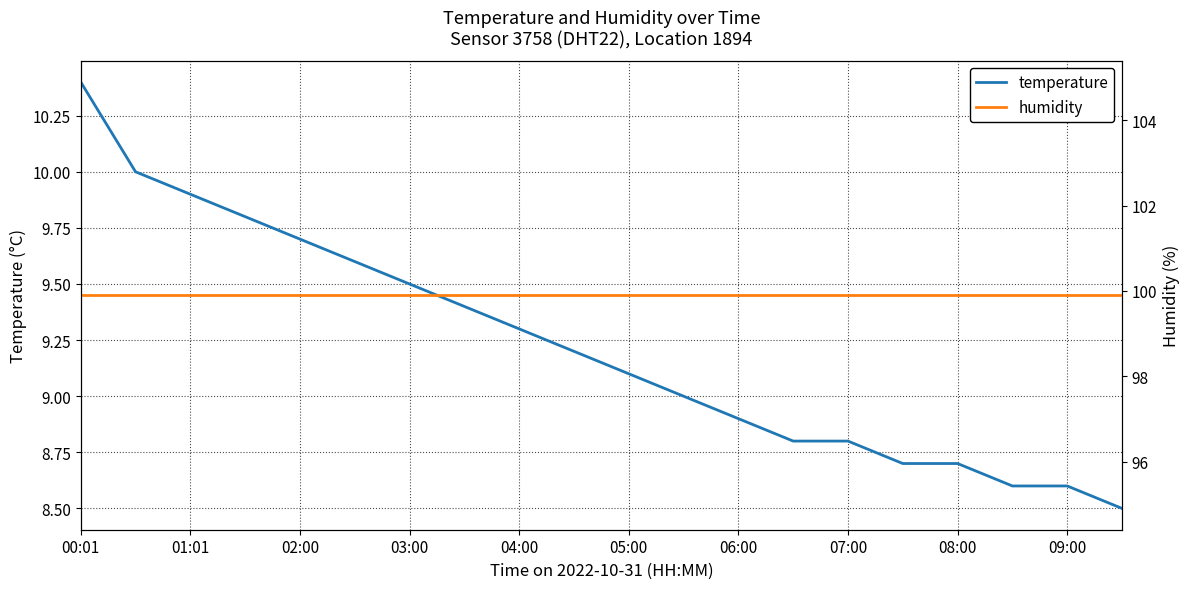

Which category has the lowest value in the temperature series?

19